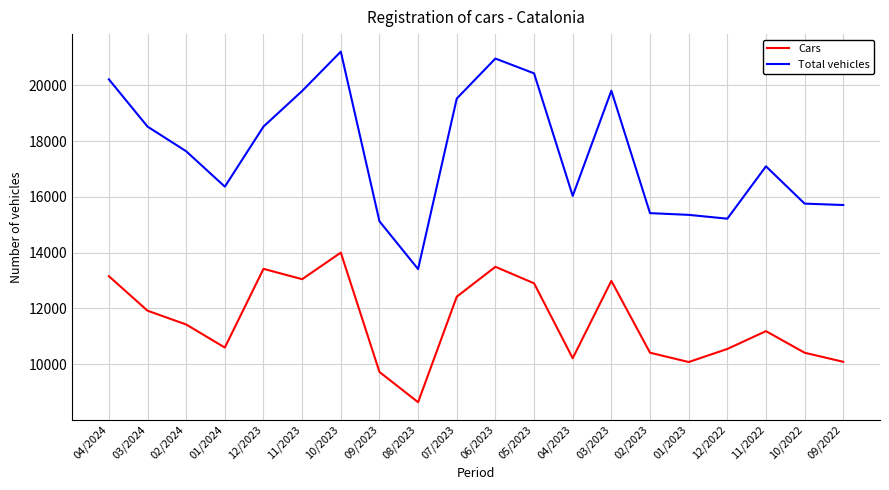

What is the smallest value displayed?

8636